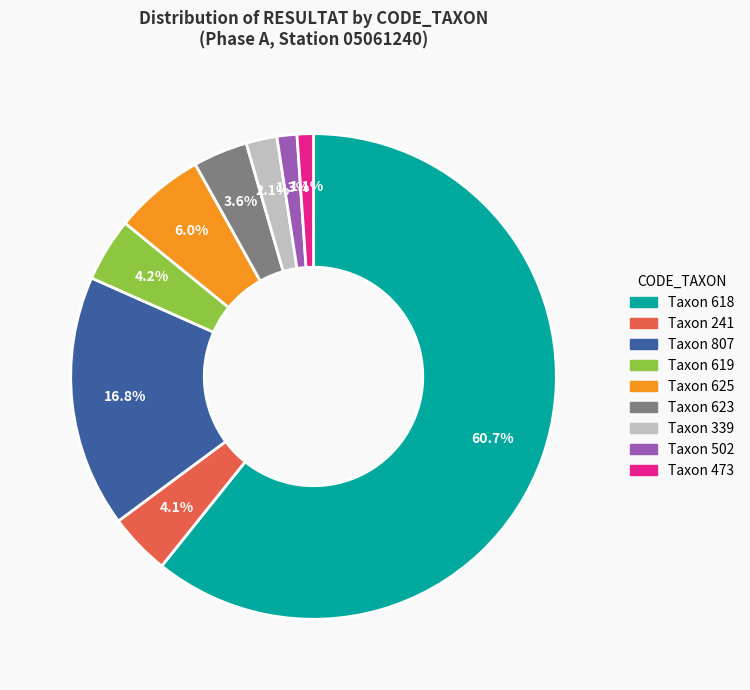

What is the ratio of the value at Taxon 619 to the value at Taxon 623?

1.2